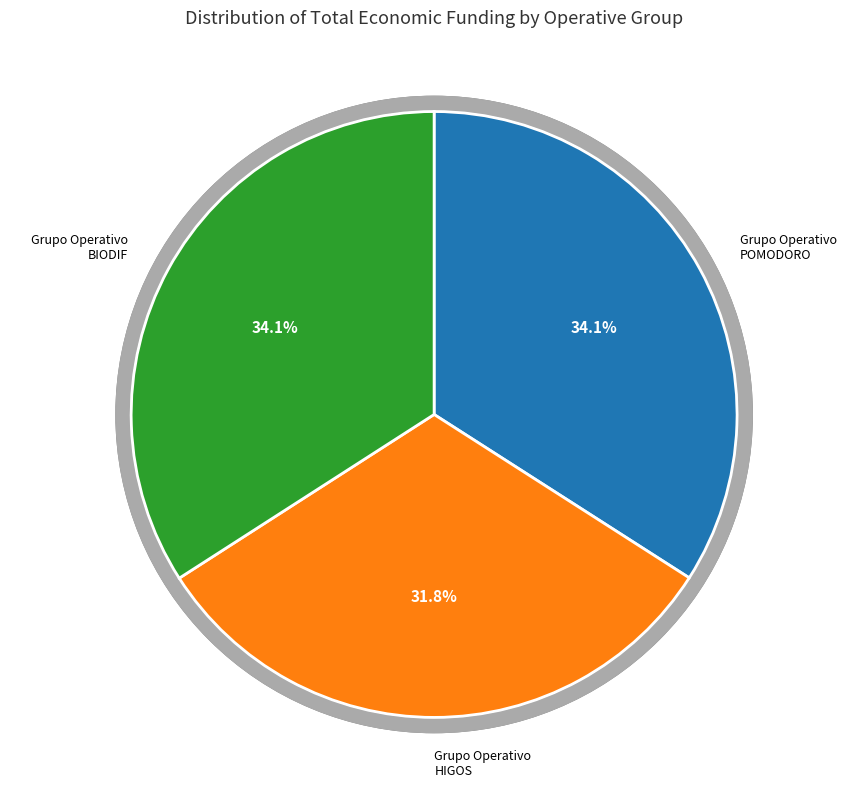

To the nearest percent, what percentage of the pie is Grupo Operativo BIODIF?

34%